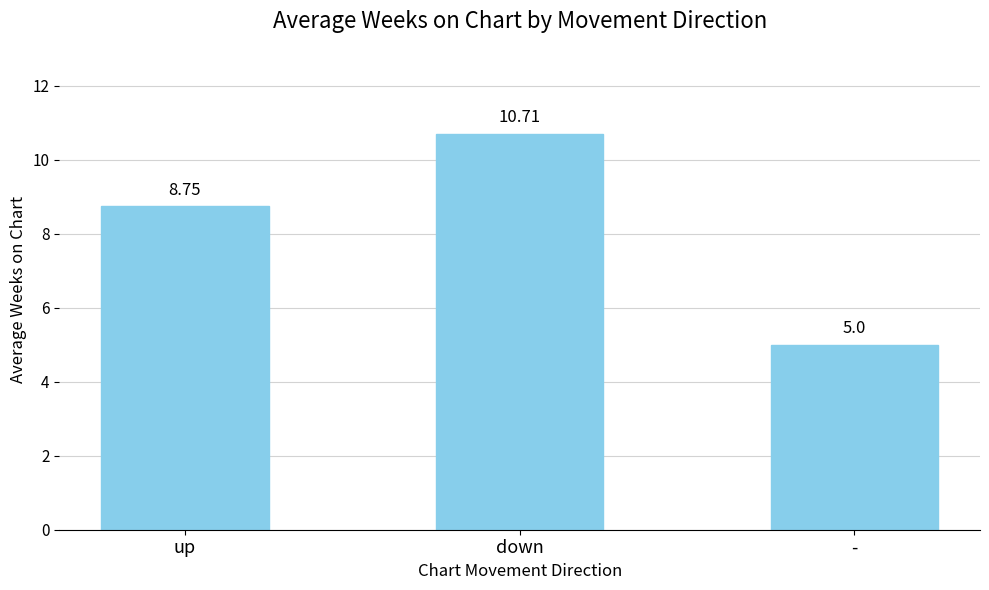

The value at down is 14.5. True or false?

False